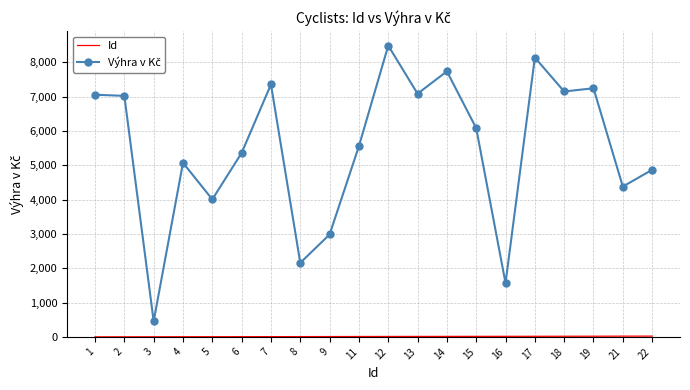

What is the maximum value shown in the chart?

8490.1